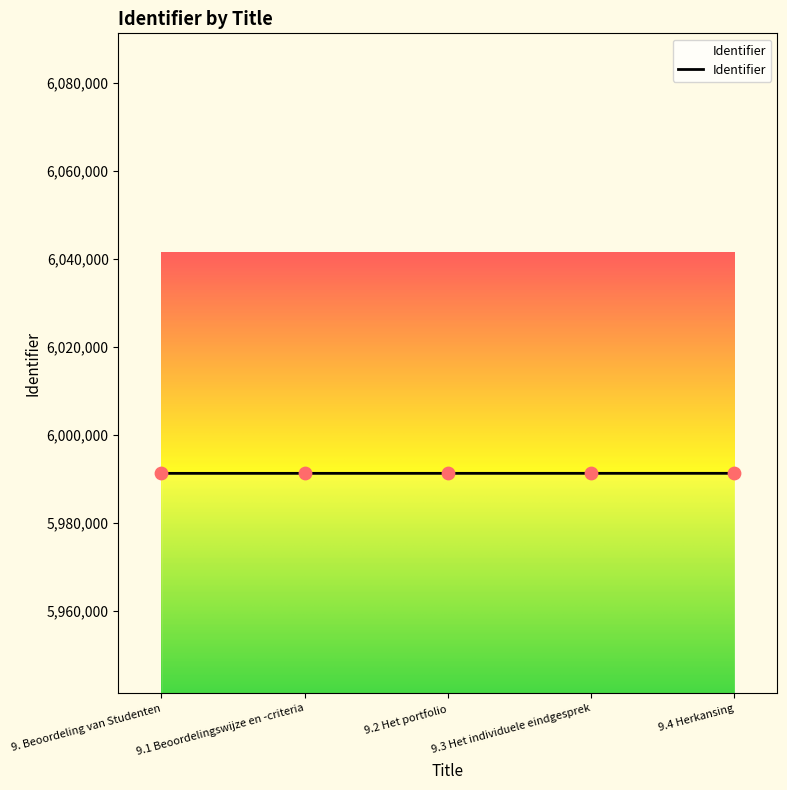

Which has a higher value, 9.4 Herkansing or 9.1 Beoordelingswijze en -criteria?

9.4 Herkansing